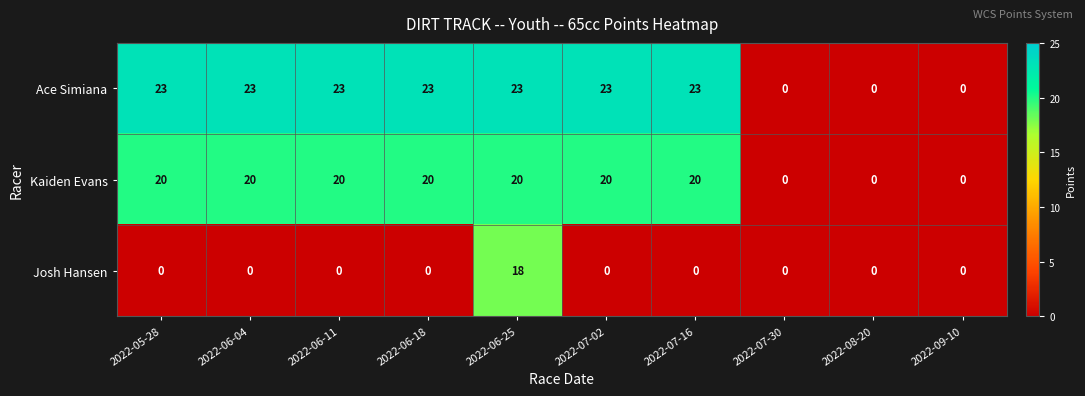

At how many categories does at least one series exceed 9?

7